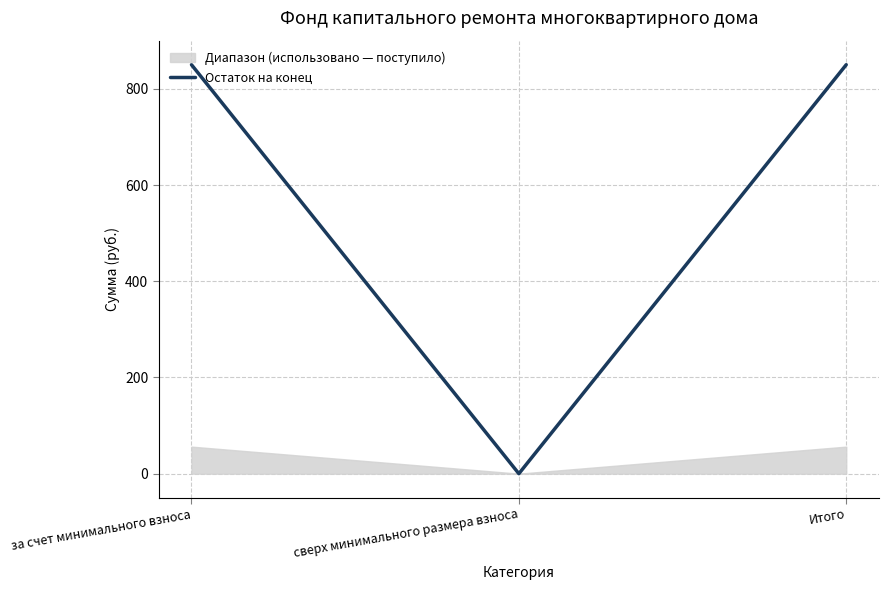

Reading right to left, transcribe all the data shown in this chart.

Итого=850.1	сверх минимального размера взноса=0.0	за счет минимального взноса=850.1